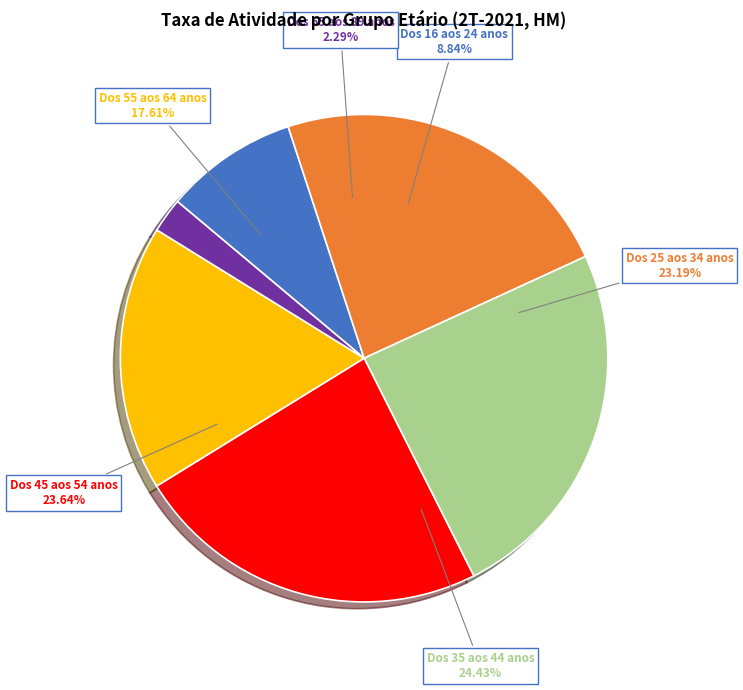

Is it true that Dos 35 aos 44 anos is 33% of the pie?

False